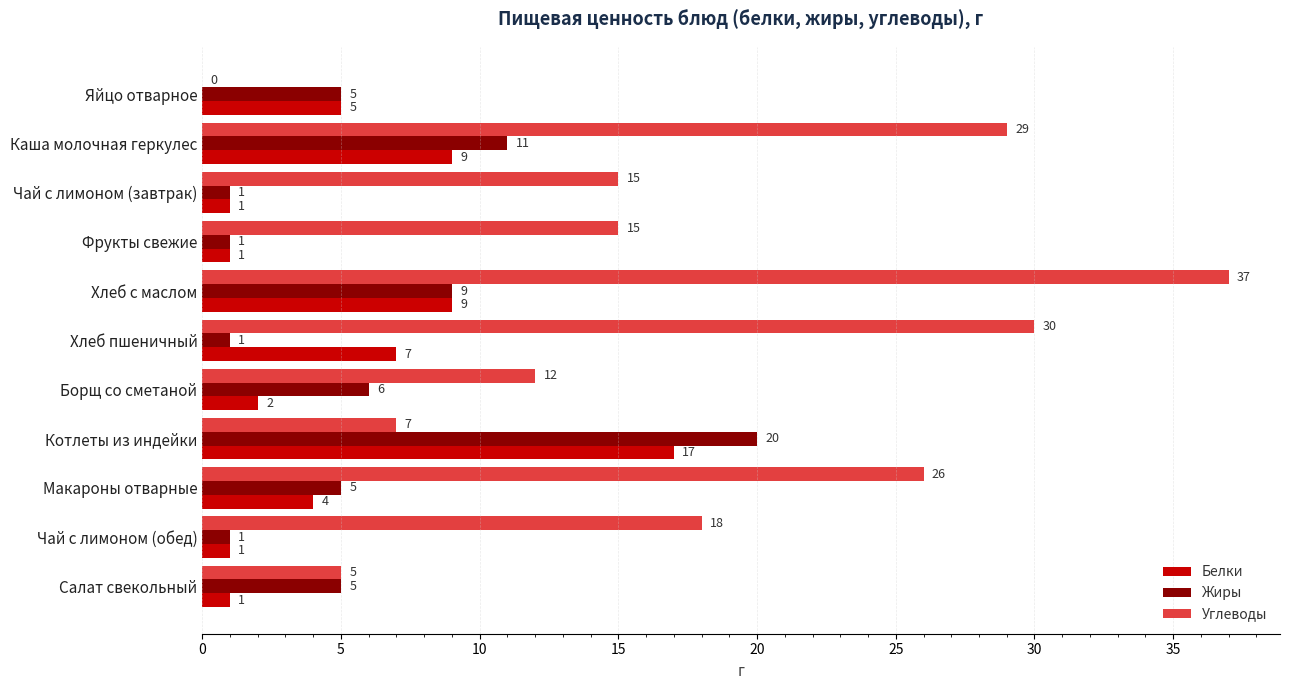

Which label corresponds to the largest value in the chart?

Хлеб с маслом